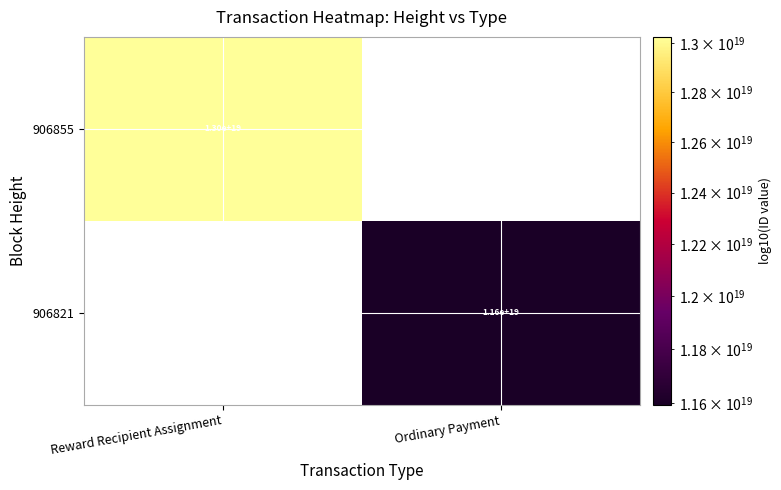

True or false: 906855 has a value of 13000000000000000000 at Reward Recipient Assignment.

True